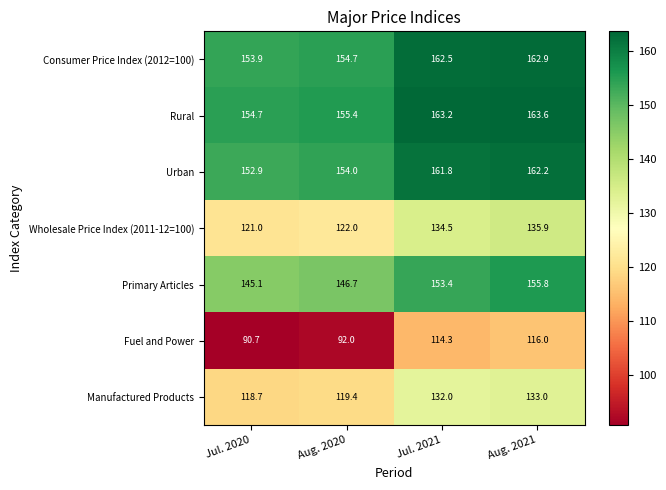

How many series are shown in this chart?

7